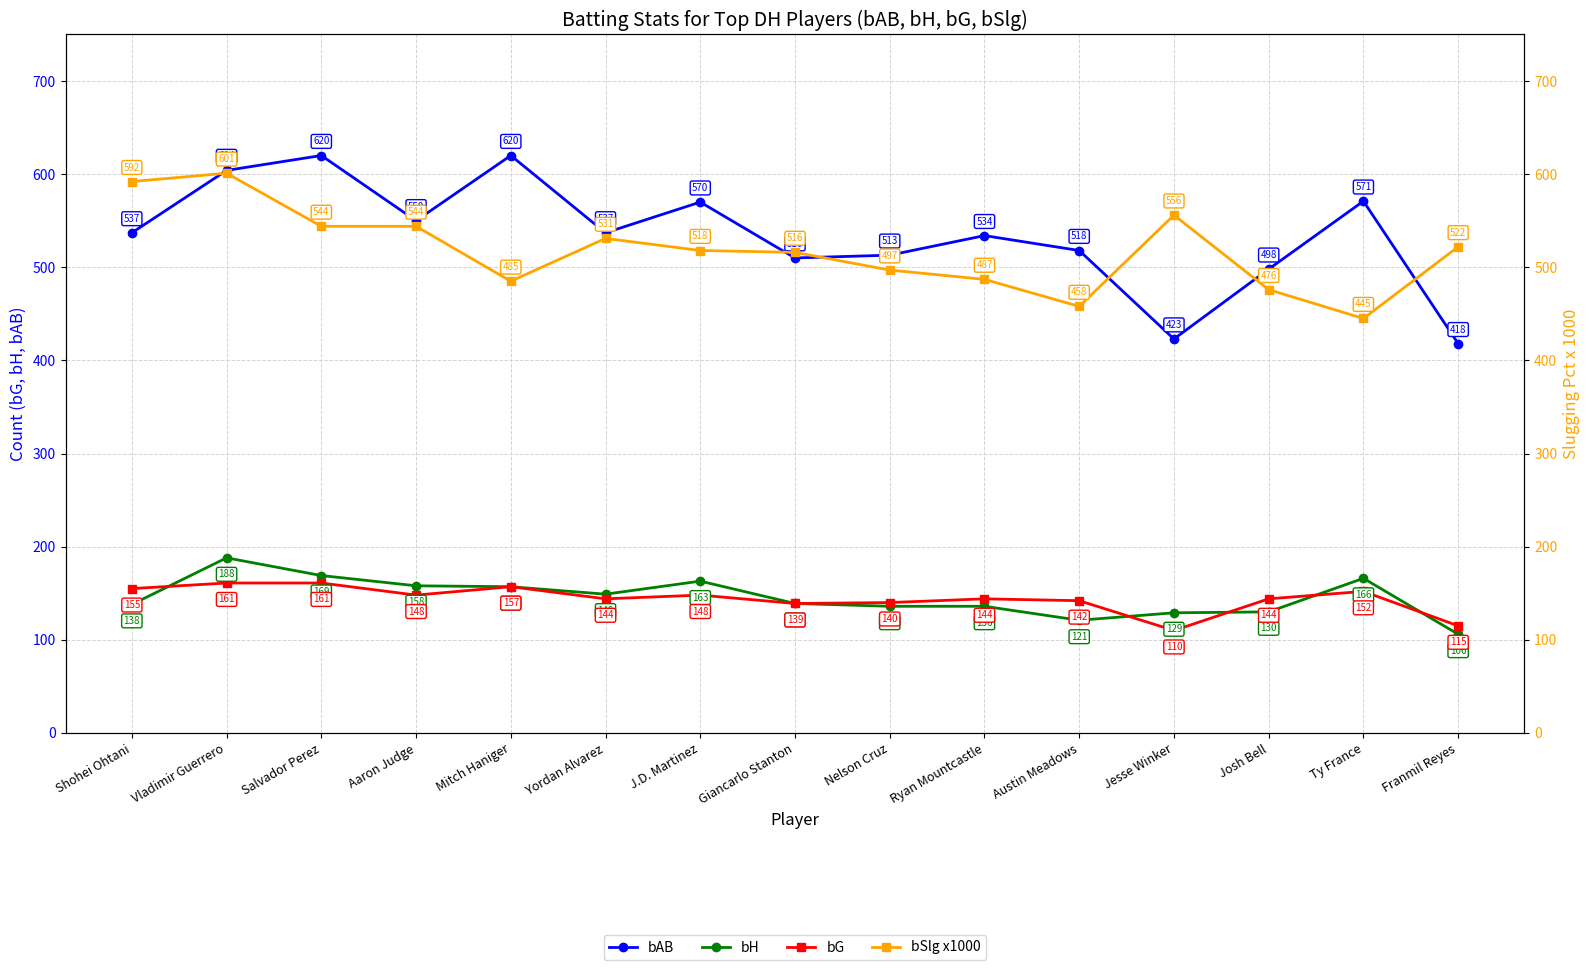

Between Mitch Haniger and Franmil Reyes, which is larger?

Mitch Haniger